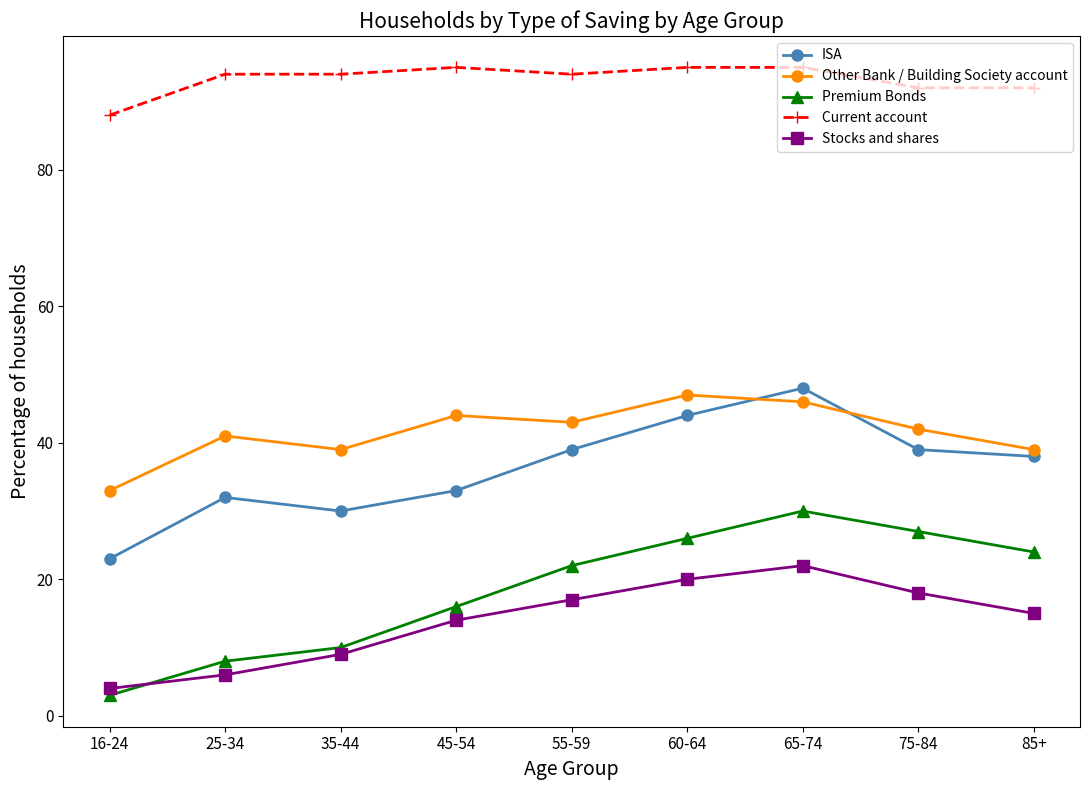

At which category does Premium Bonds reach its first local peak?

65-74